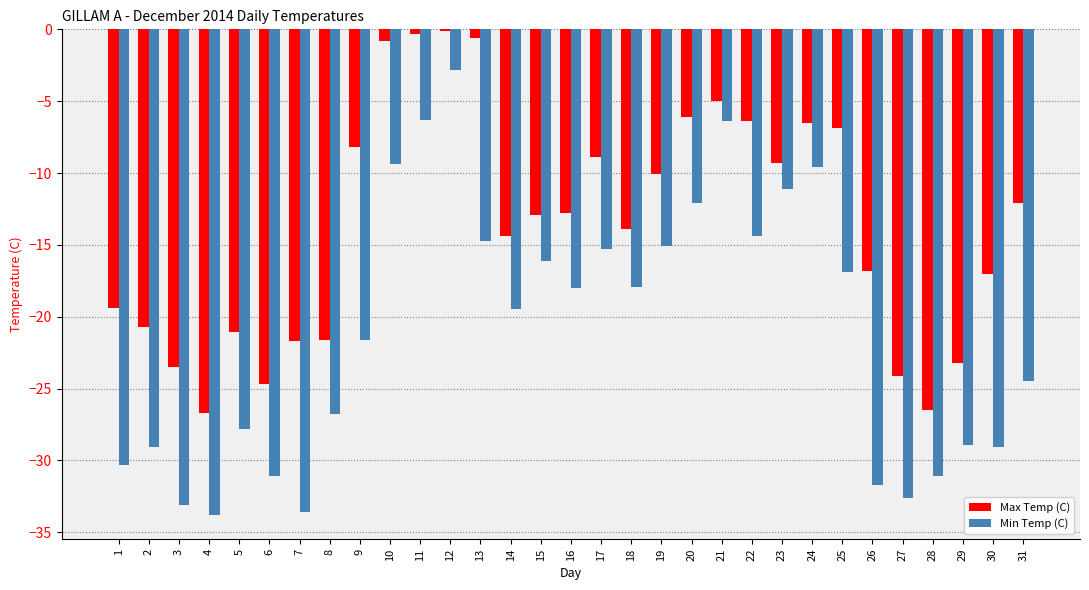

Read the Min Temp (C) value at 3.

-33.1